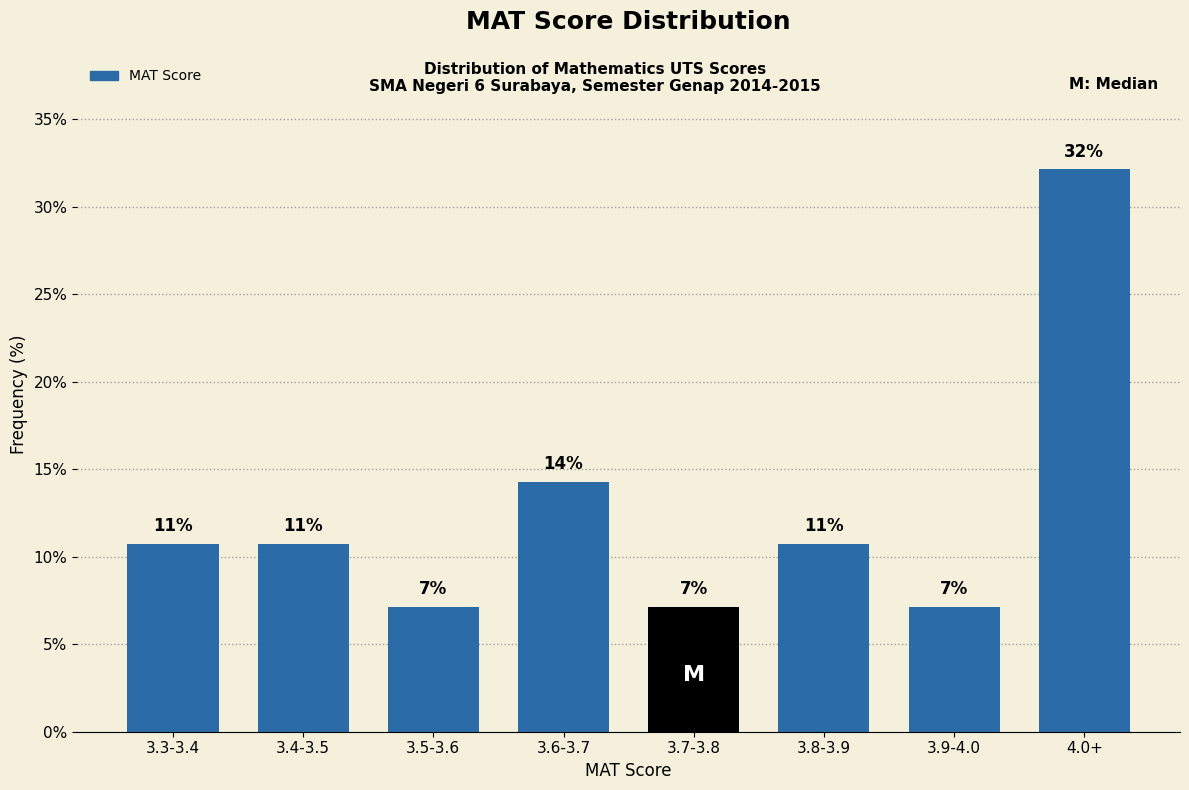

Are the bars horizontal?

No